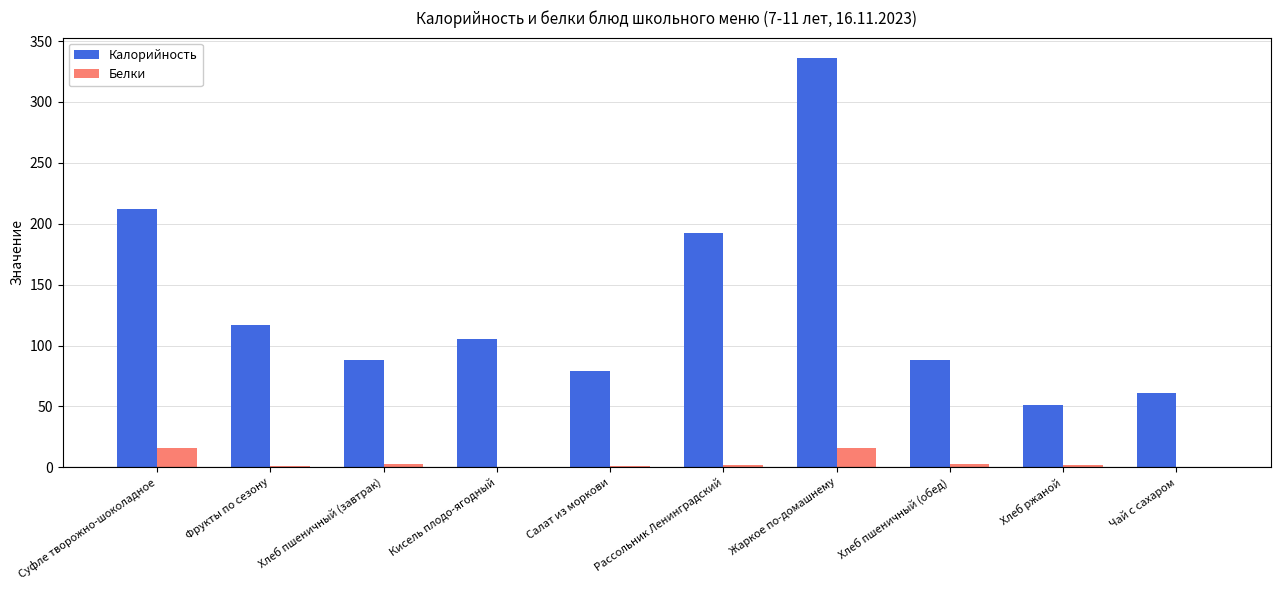

What is the maximum value shown in the chart?

336.0